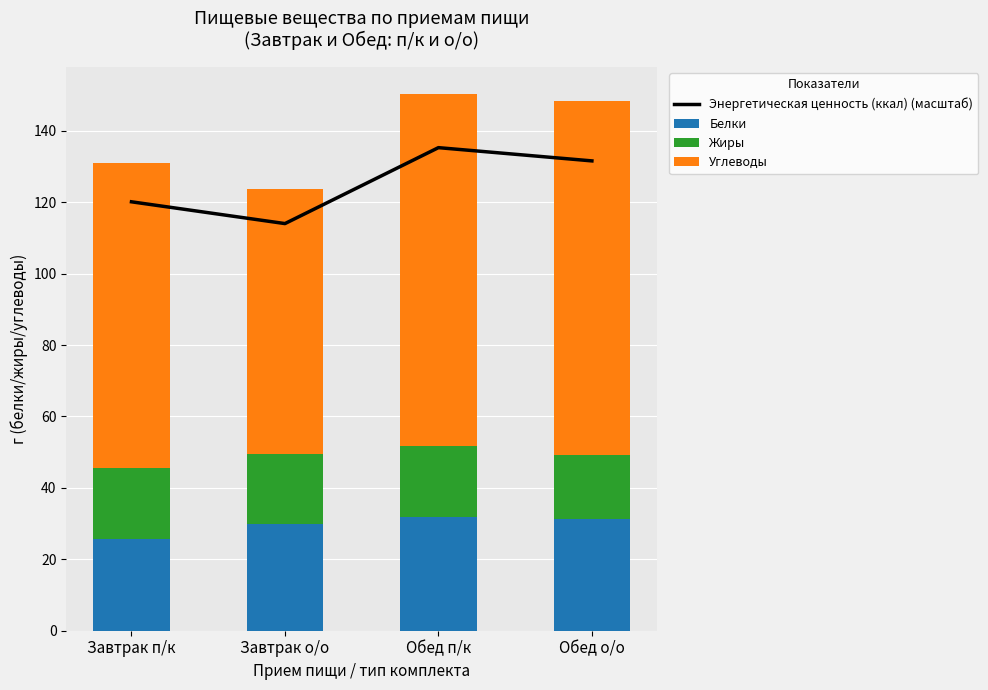

What is the average value of the Жиры series?

19.3